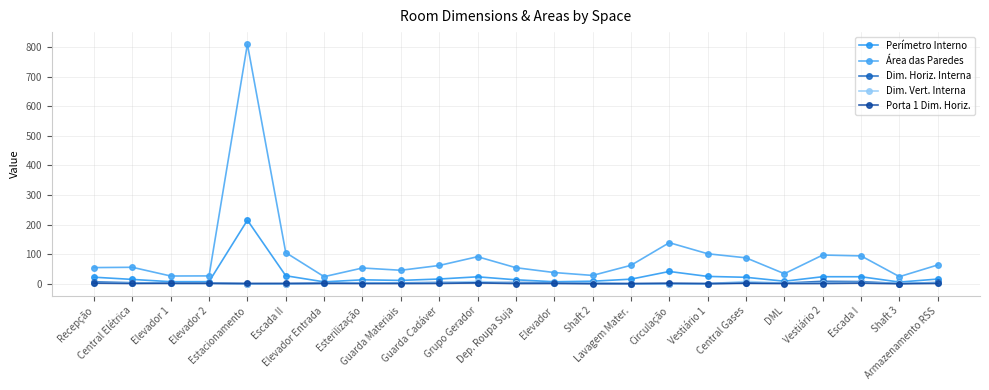

At which category does the chart reach its minimum across all series?

Estacionamento